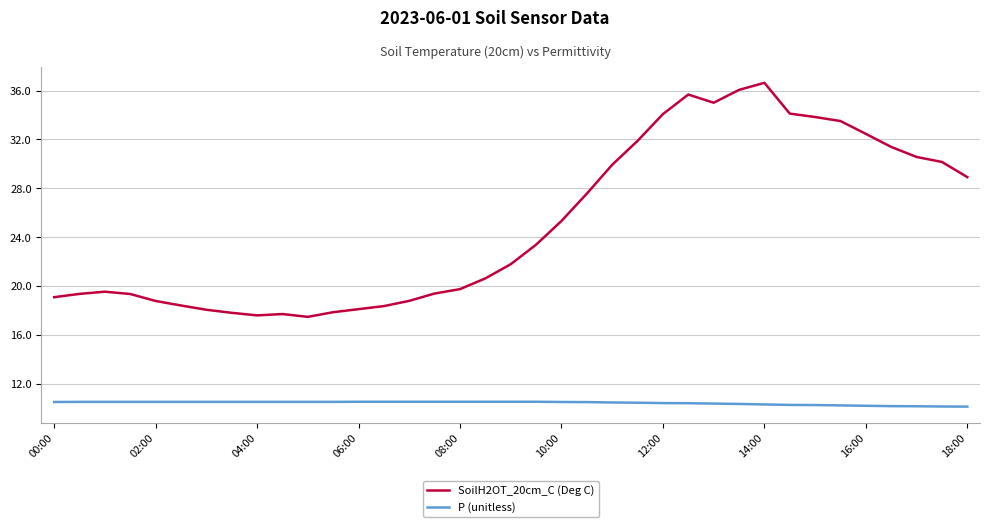

Which series has the widest spread of values?

SoilH2OT_20cm_C (Deg C)